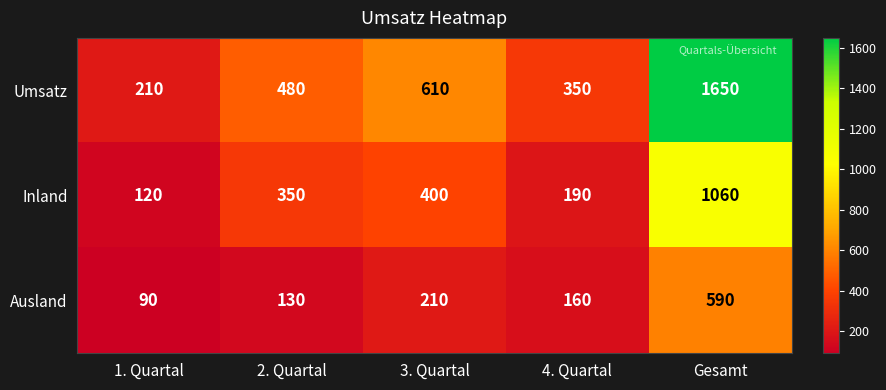

Reading left to right, transcribe all the data shown in this chart.

Umsatz: 210	480	610	350	1650
Inland: 120	350	400	190	1060
Ausland: 90	130	210	160	590